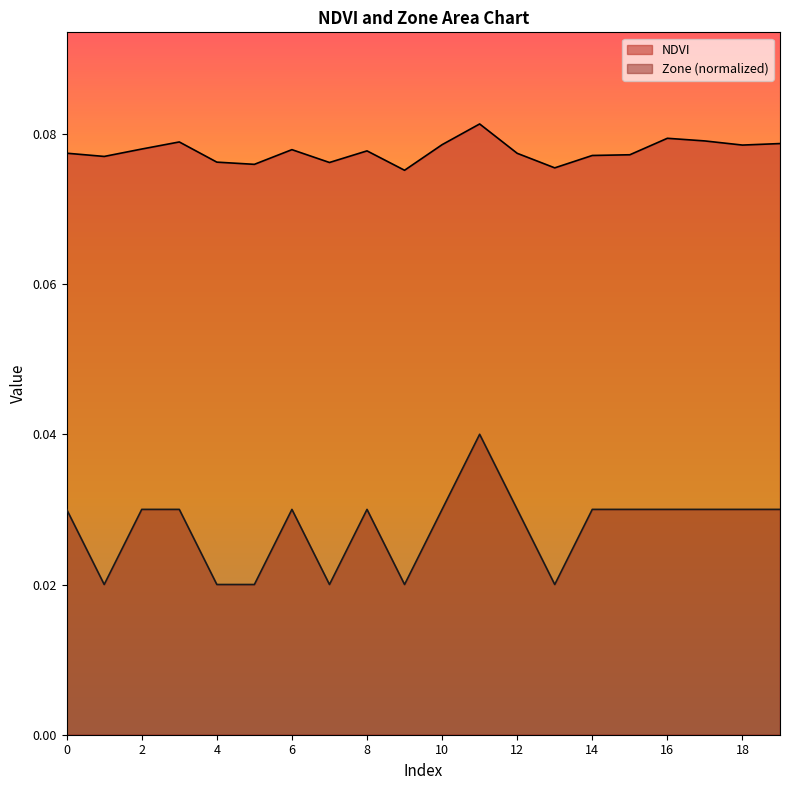

What is the average value of the NDVI series?

0.1